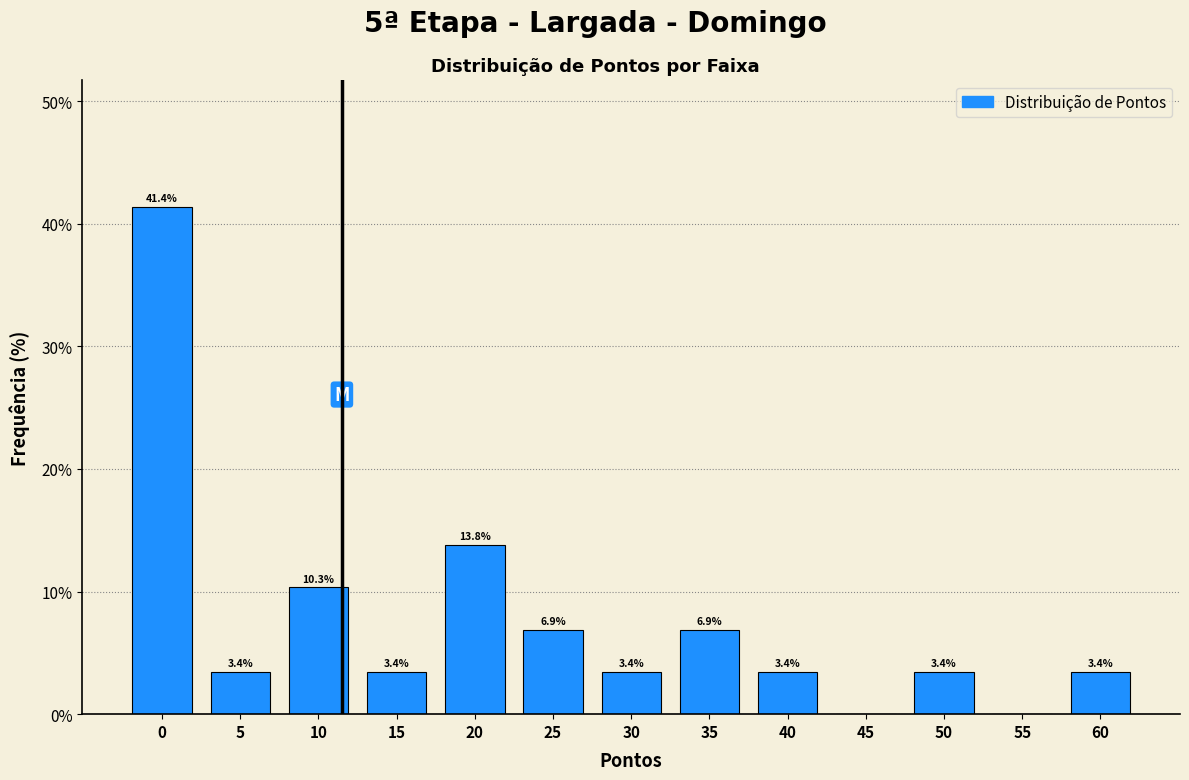

Reading left to right, list all the values displayed in this chart.

0=41.4	5=3.4	10=10.3	15=3.4	20=13.8	25=6.9	30=3.4	35=6.9	40=3.4	45=0.0	50=3.4	55=0.0	60=3.4